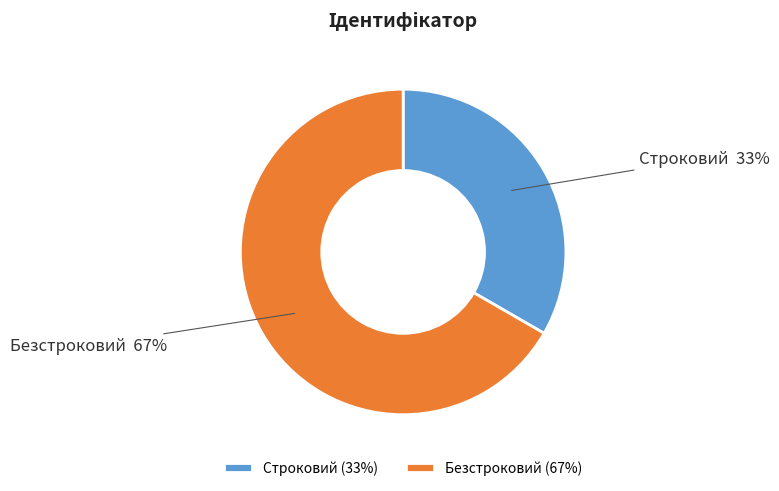

To the nearest percent, what is the average slice percentage?

50%